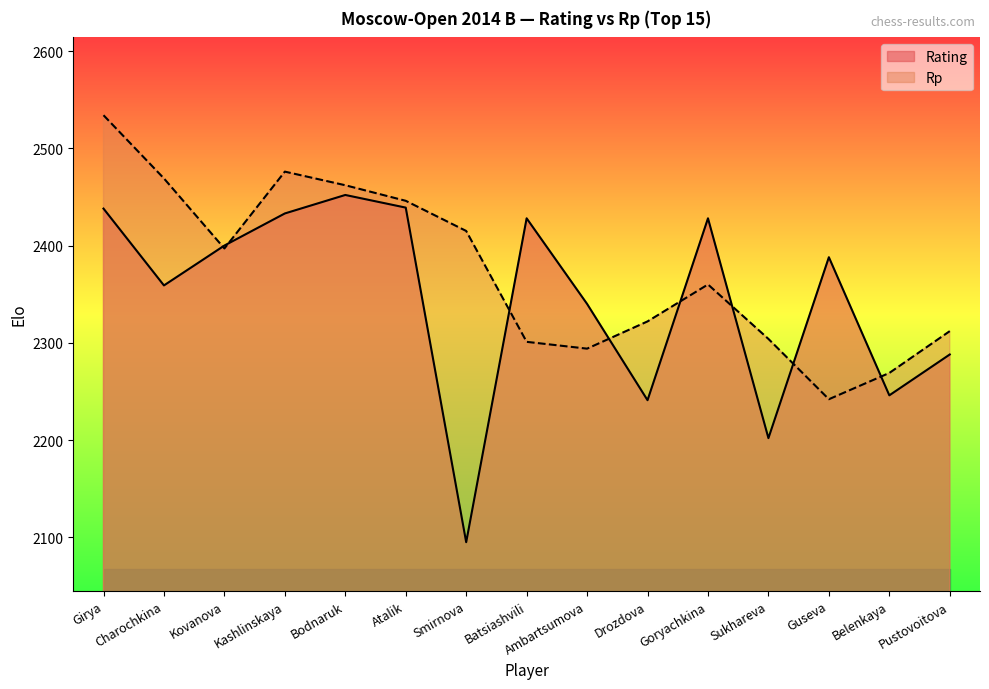

At which category does the chart reach its minimum across all series?

Smirnova